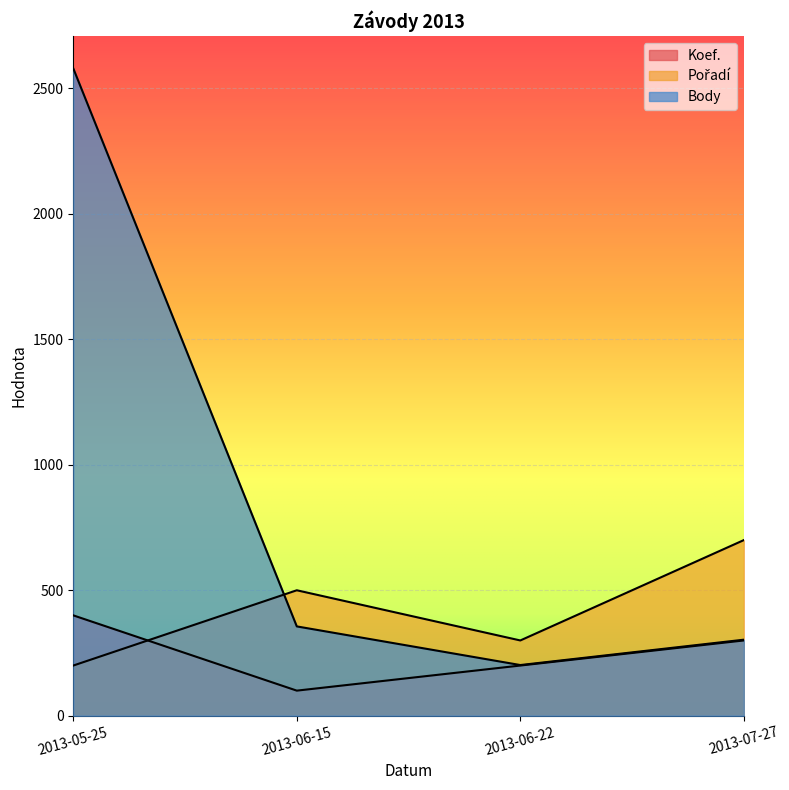

Between 2013-05-25 and 2013-06-22, which series saw the biggest shift?

Body